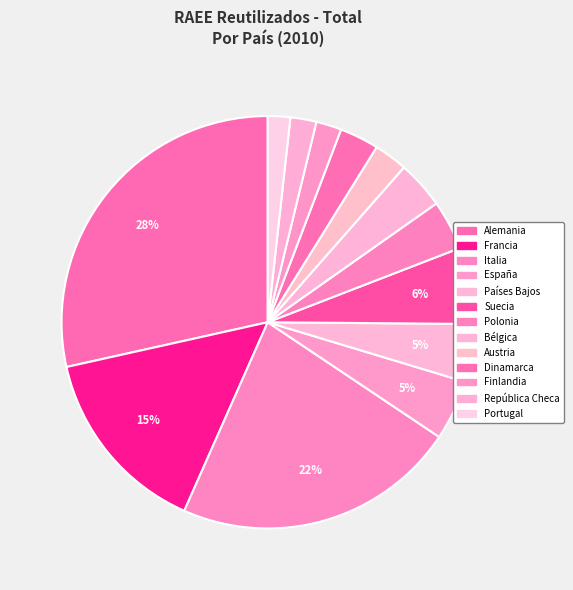

What is the change in value from Italia to España?

-395721